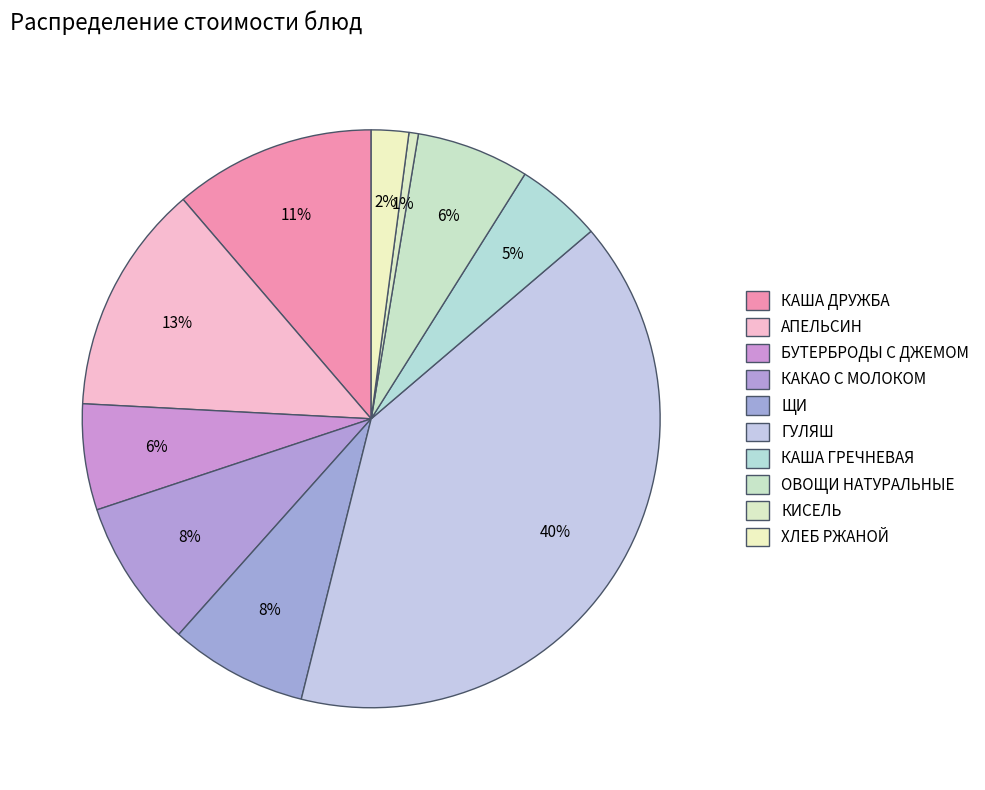

True or false: БУТЕРБРОДЫ С ДЖЕМОМ accounts for 6% of the total.

True